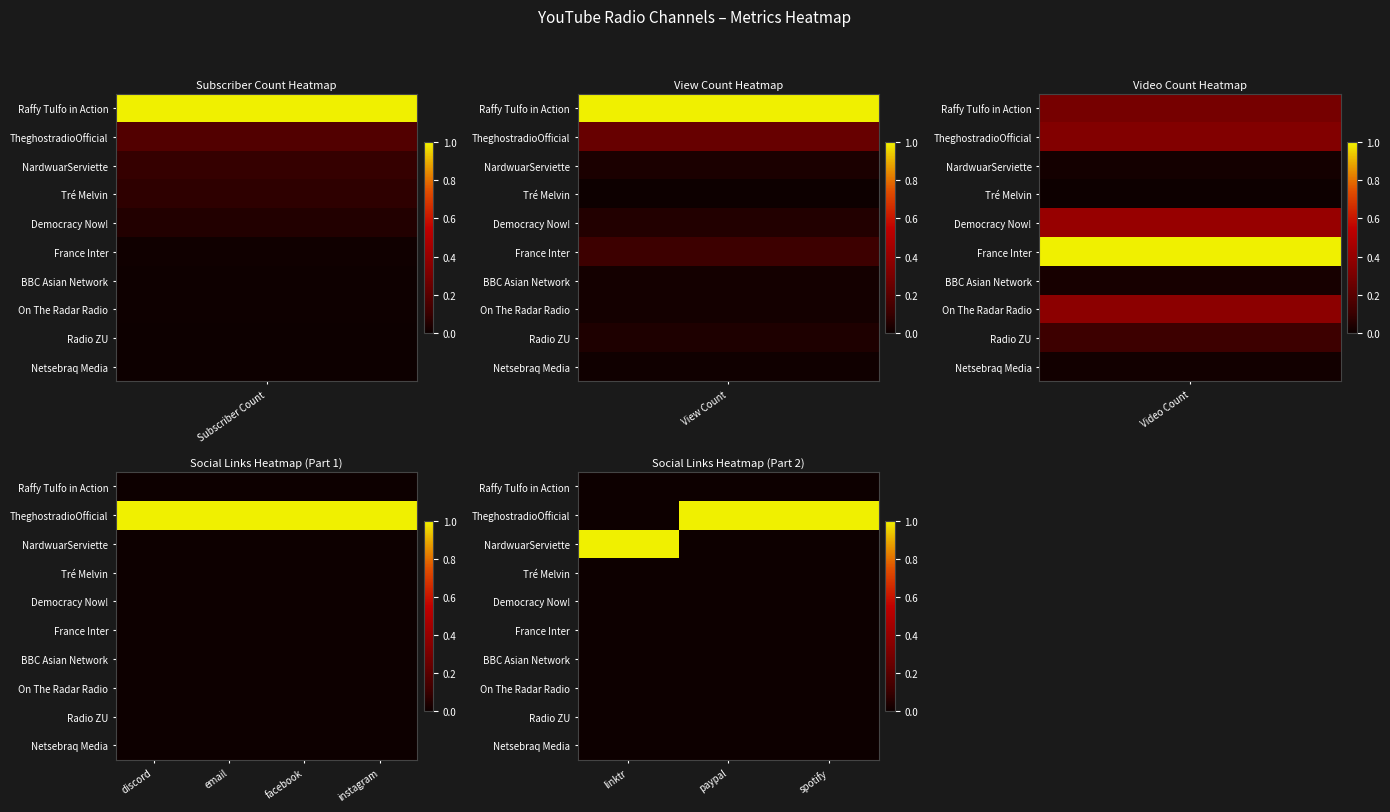

Which label corresponds to the smallest value in the chart?

linktr